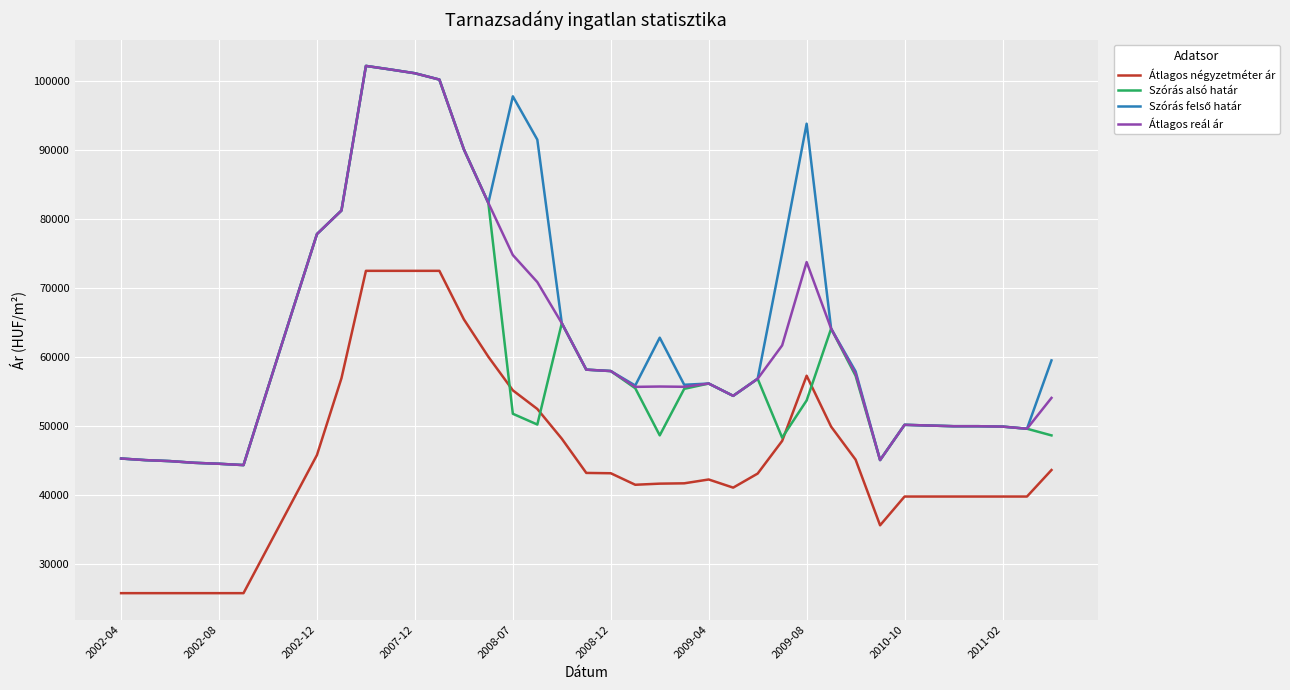

What is the greatest value displayed?

102170